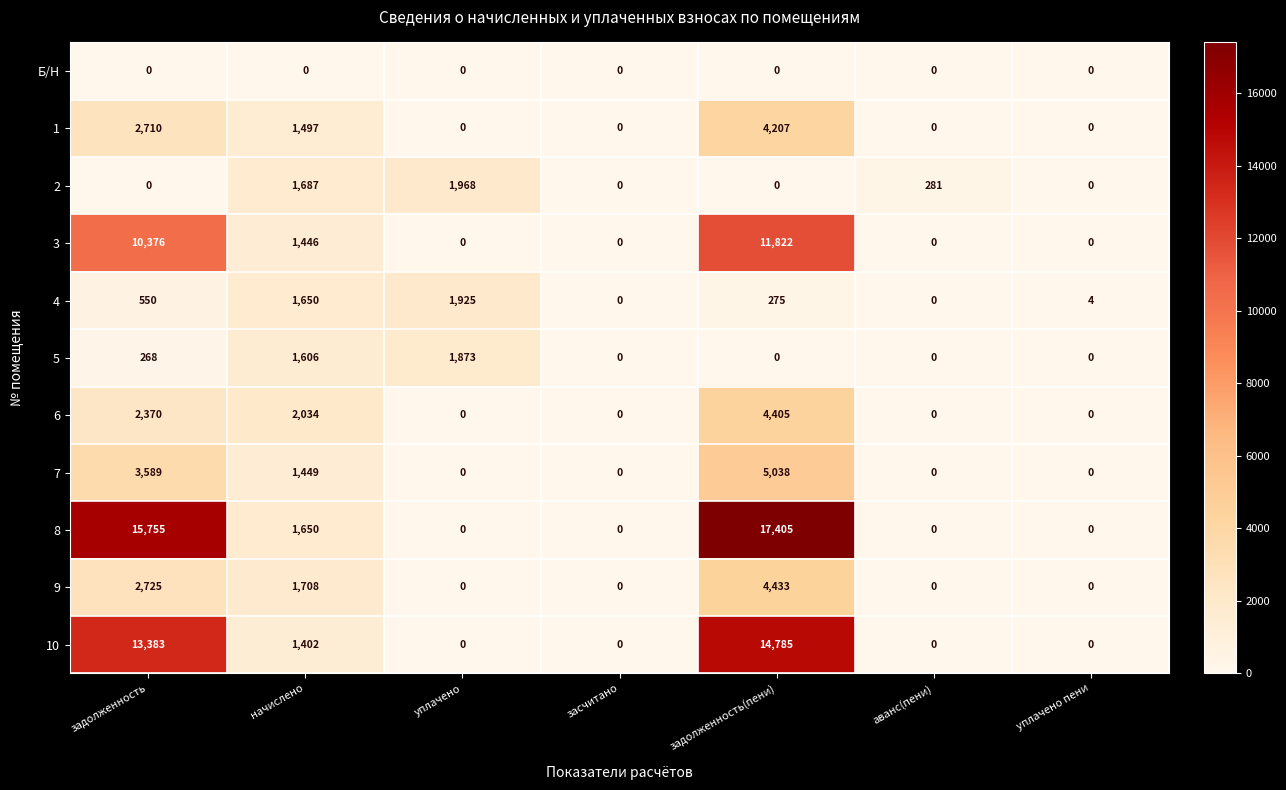

How many values in 2 are above zero?

3